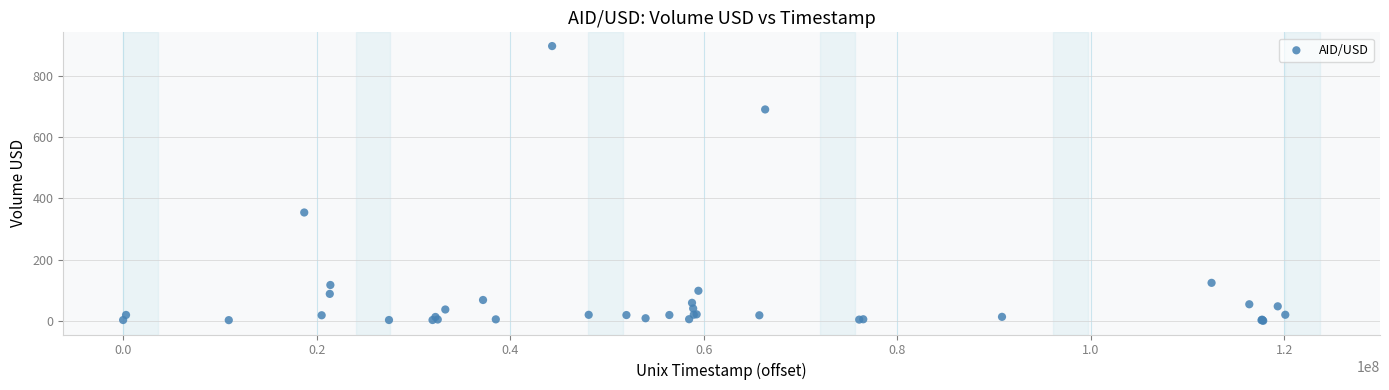

What Y value in the scatter plot is closest to 449?

354.0